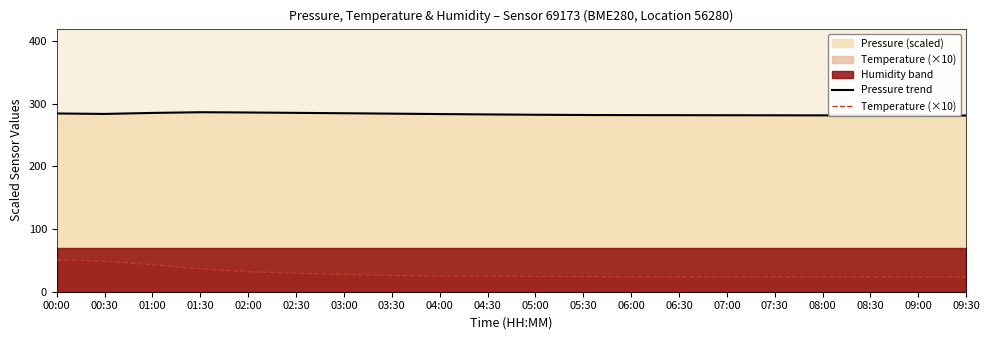

What is the difference between the maximum and minimum values in the Pressure trend series?

5.3